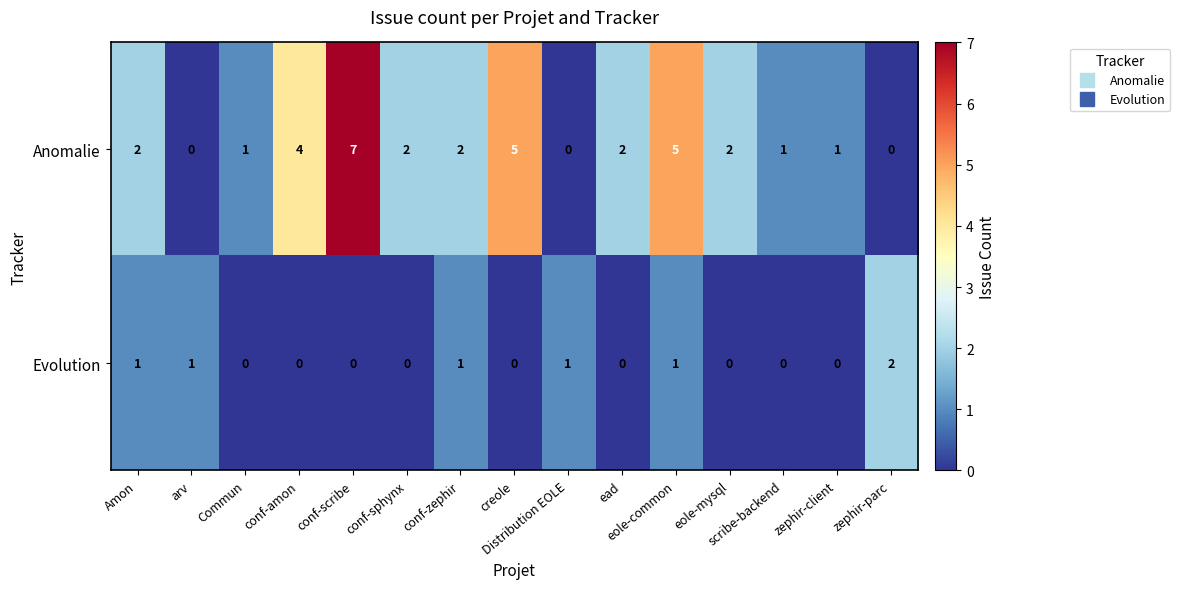

What is the sum of all Evolution values?

7